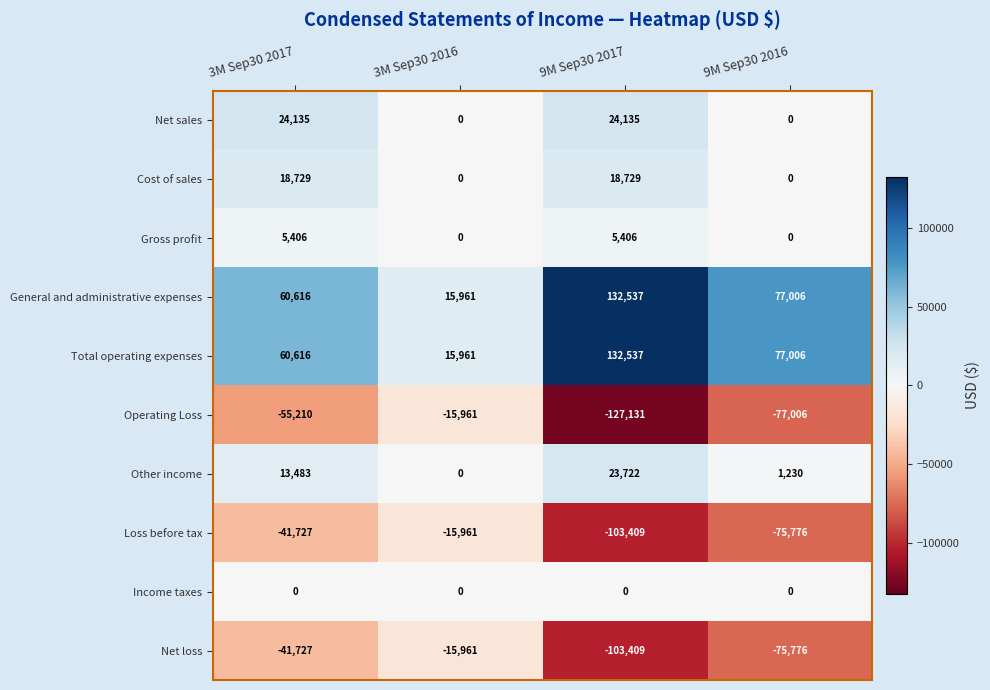

What is the difference between the second highest and second lowest values in the Net sales series?

24135